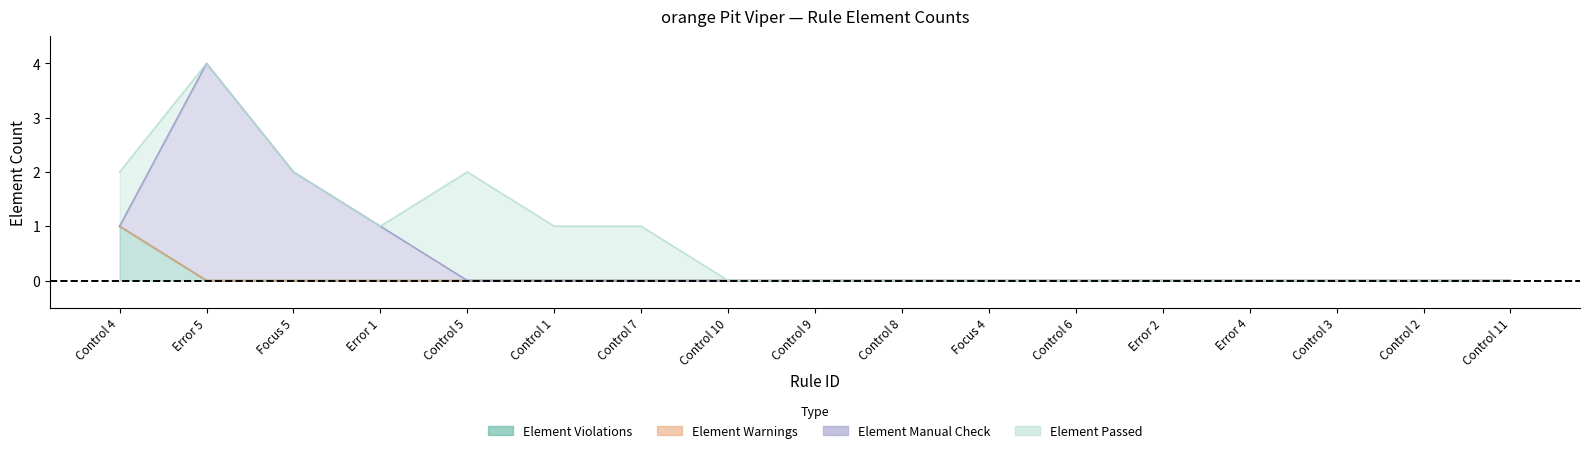

Count the Element Passed values in the range 0 to 1.

16